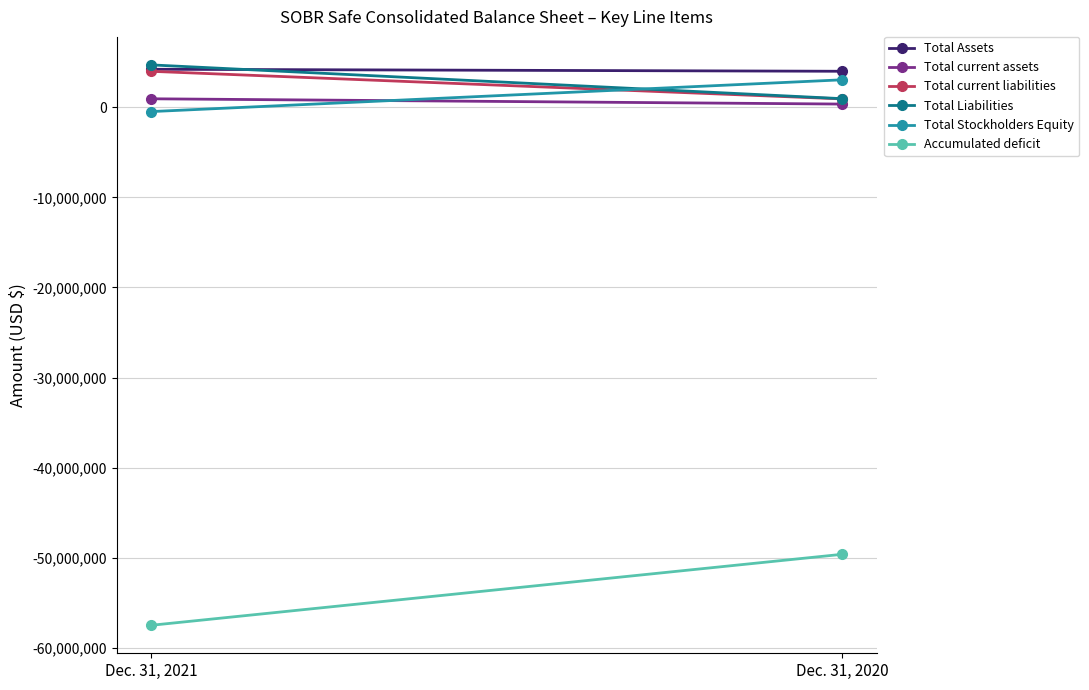

What is the value of the Total current assets point at the 1st from the left?

934282